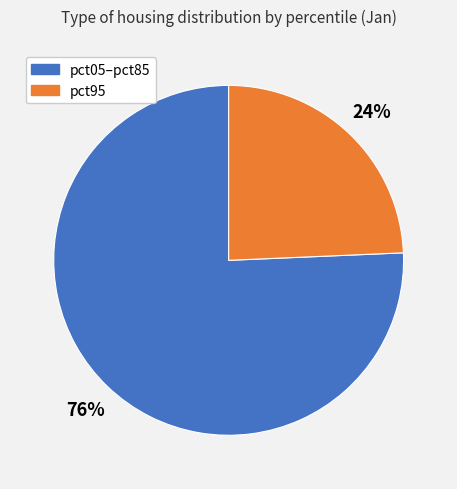

Is there any slice that represents more than half of the pie?

Yes